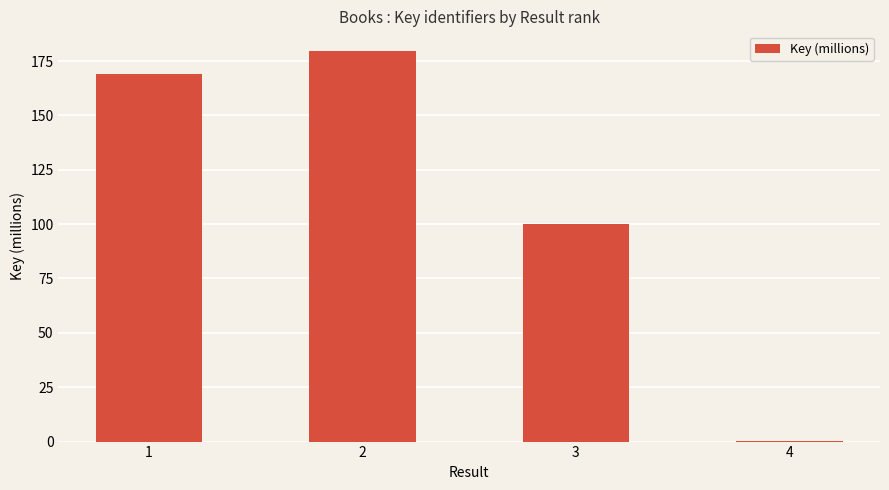

Between 4 and 3, which is larger?

3